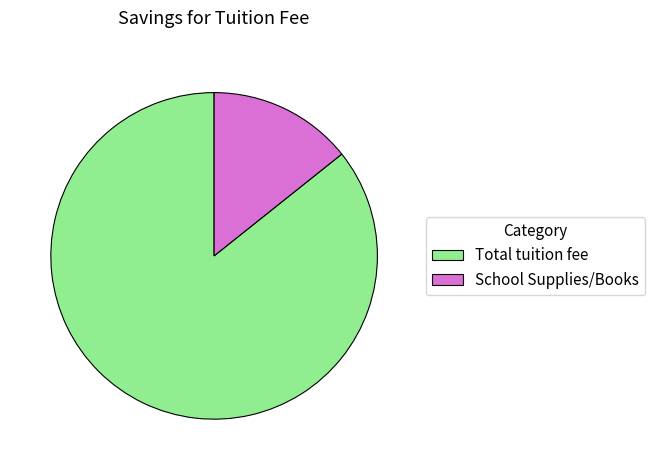

How many slices are in this pie chart?

2